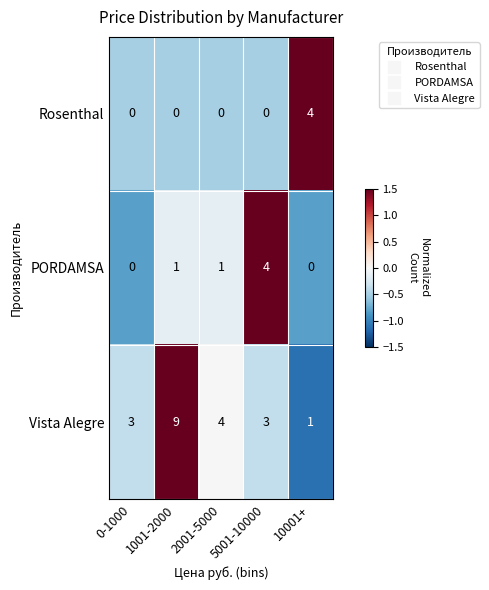

Rank the series at 5001-10000 from highest to lowest value.

PORDAMSA, Vista Alegre, Rosenthal